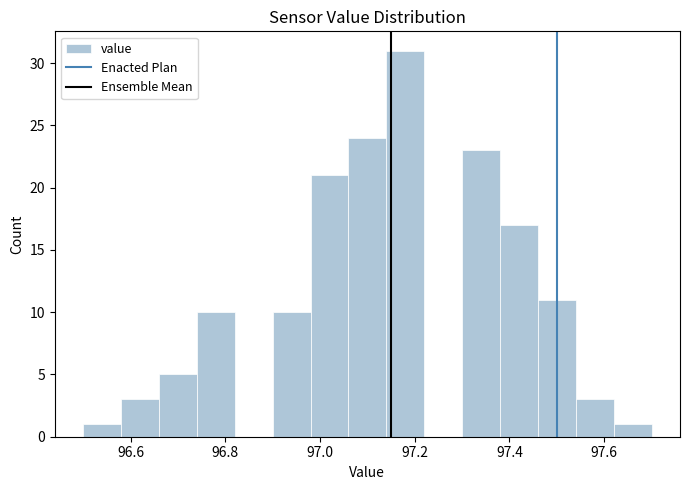

How tall is the bar that spans 97.14 to 97.22 on the x-axis? The values are not printed on the chart, so give them approximately, as read against the axis.

31